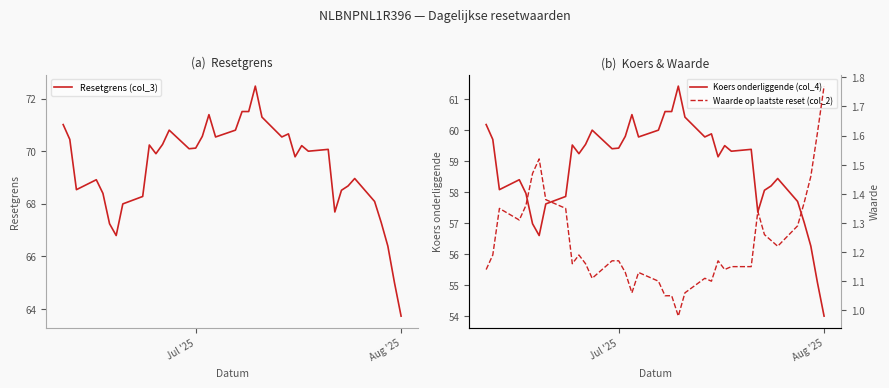

What is the highest value of the Resetgrens (col_3) series?

72.5